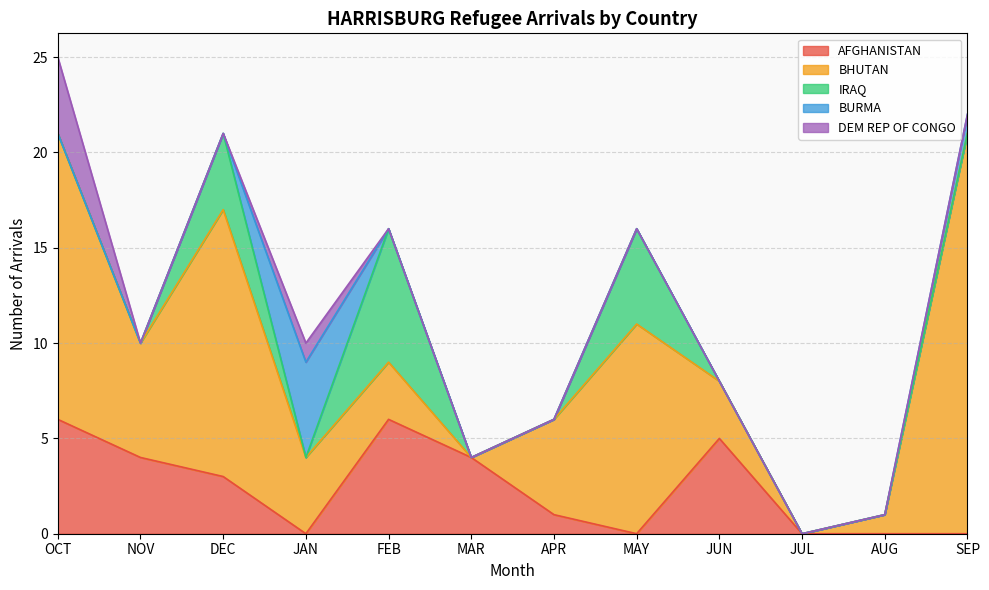

Count the BURMA values in the range 0 to 1.

11